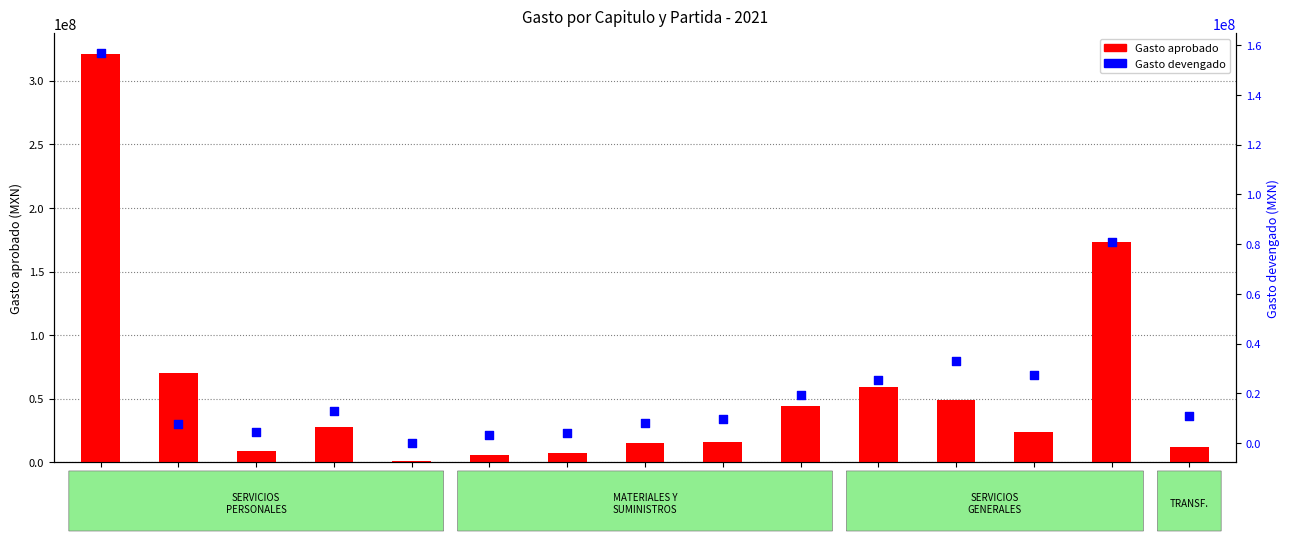

Which series contains the lowest Y value?

Gasto devengado